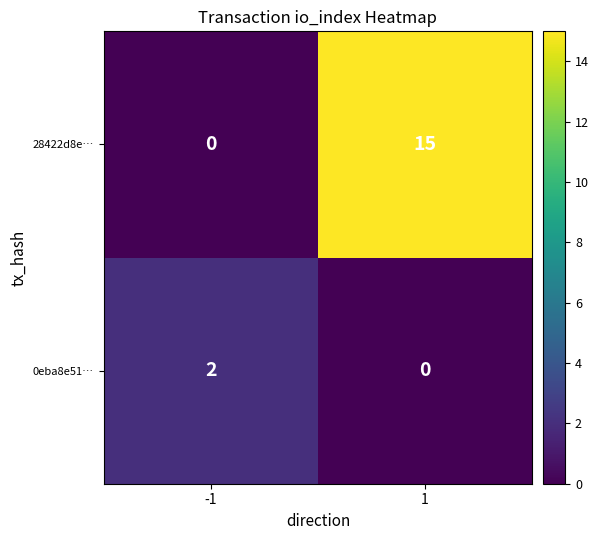

Which category has the highest value across all series?

1